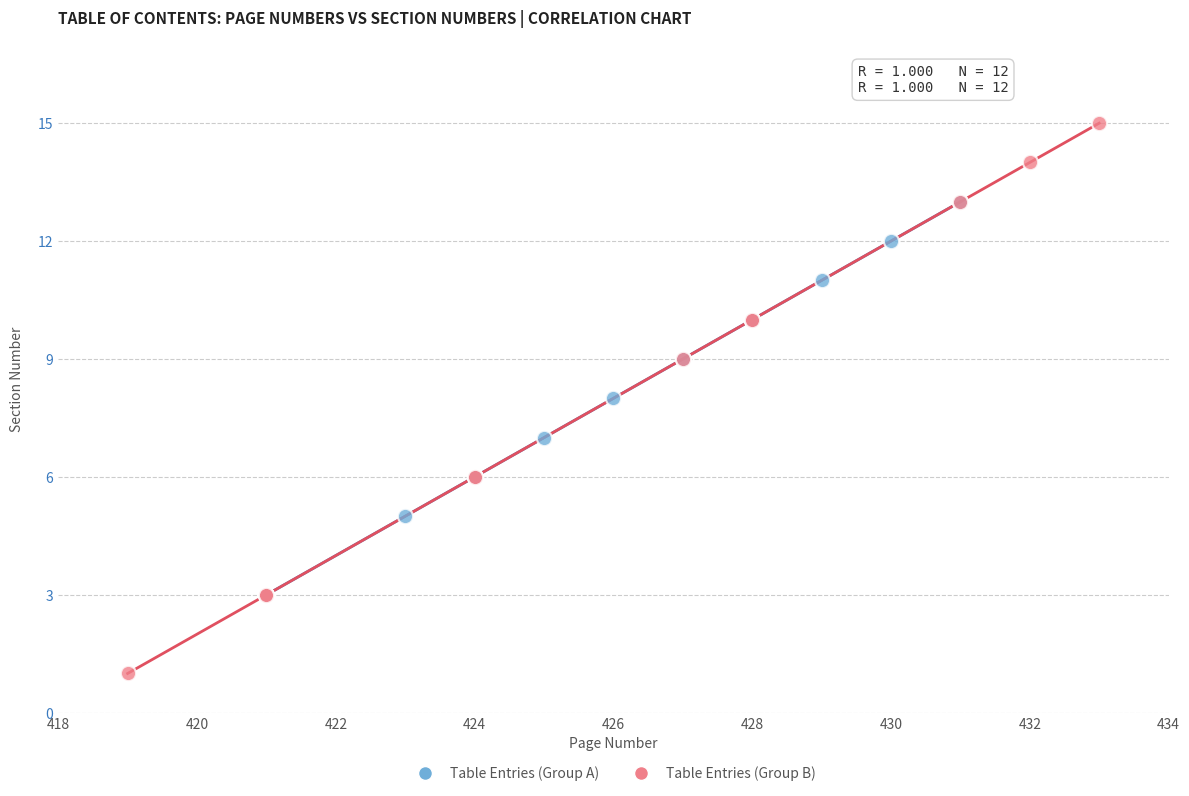

What are all the series names shown in the legend?

Table Entries (Group A), Table Entries (Group B)